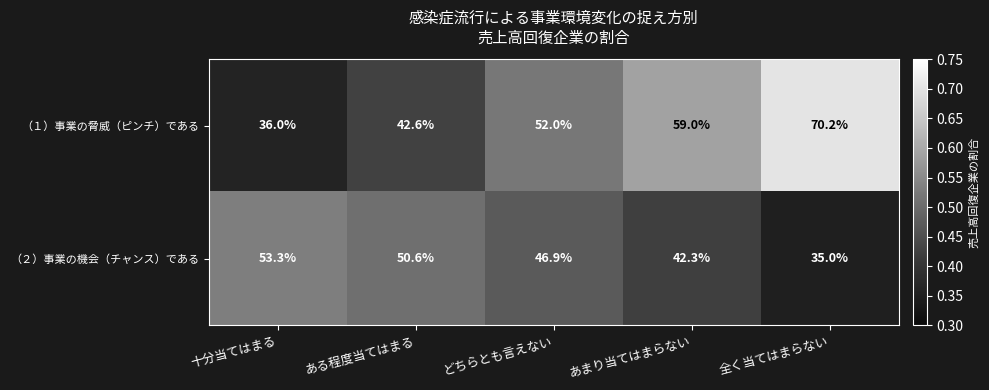

What is the total value across all series at ある程度当てはまる?

93.2